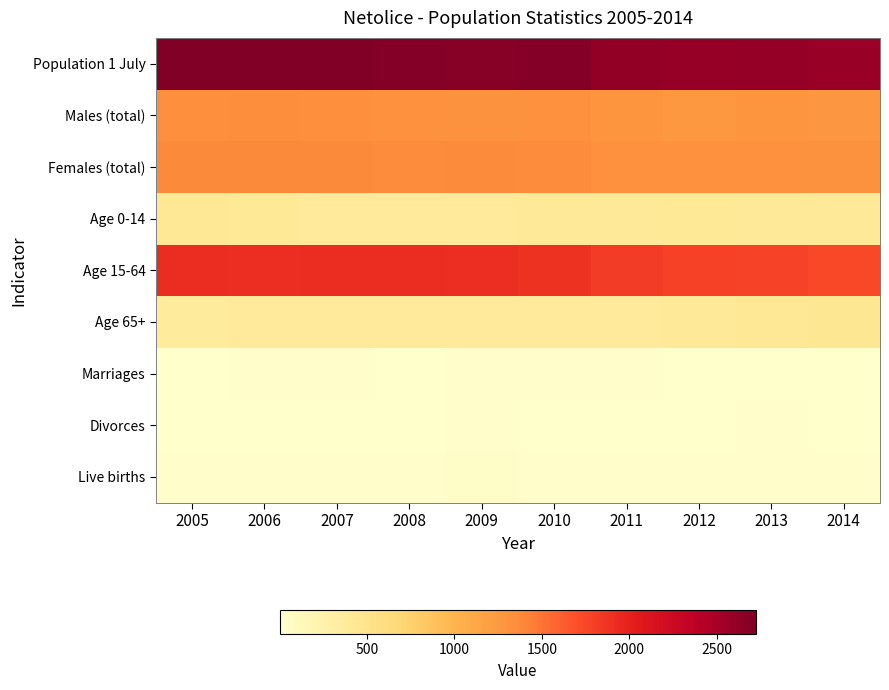

Reading left to right, transcribe all the data shown in this chart.

Population 1 July: 2005=2717	2006=2725	2007=2715	2008=2693	2009=2680	2010=2686	2011=2612	2012=2596	2013=2605	2014=2581
Males (total): 2005=1335	2006=1346	2007=1340	2008=1330	2009=1313	2010=1325	2011=1287	2012=1266	2013=1279	2014=1270
Females (total): 2005=1382	2006=1379	2007=1375	2008=1363	2009=1367	2010=1361	2011=1325	2012=1330	2013=1326	2014=1311
Age 0-14: 2005=421	2006=416	2007=395	2008=393	2009=395	2010=396	2011=400	2012=409	2013=405	2014=403
Age 15-64: 2005=1921	2006=1912	2007=1918	2008=1917	2009=1916	2010=1879	2011=1812	2012=1782	2013=1777	2014=1740
Age 65+: 2005=375	2006=390	2007=389	2008=390	2009=390	2010=385	2011=392	2012=401	2013=424	2014=440
Marriages: 2005=5	2006=14	2007=18	2008=7	2009=17	2010=13	2011=13	2012=12	2013=11	2014=9
Divorces: 2005=8	2006=5	2007=2	2008=7	2009=14	2010=10	2011=12	2012=8	2013=19	2014=4
Live births: 2005=15	2006=27	2007=23	2008=25	2009=36	2010=33	2011=30	2012=28	2013=28	2014=24